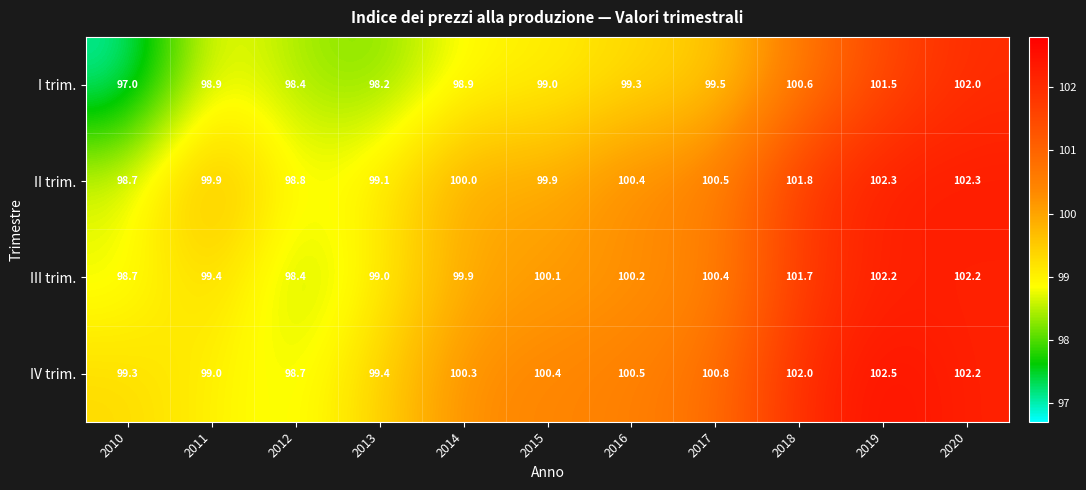

Count the number of categories in the chart.

11